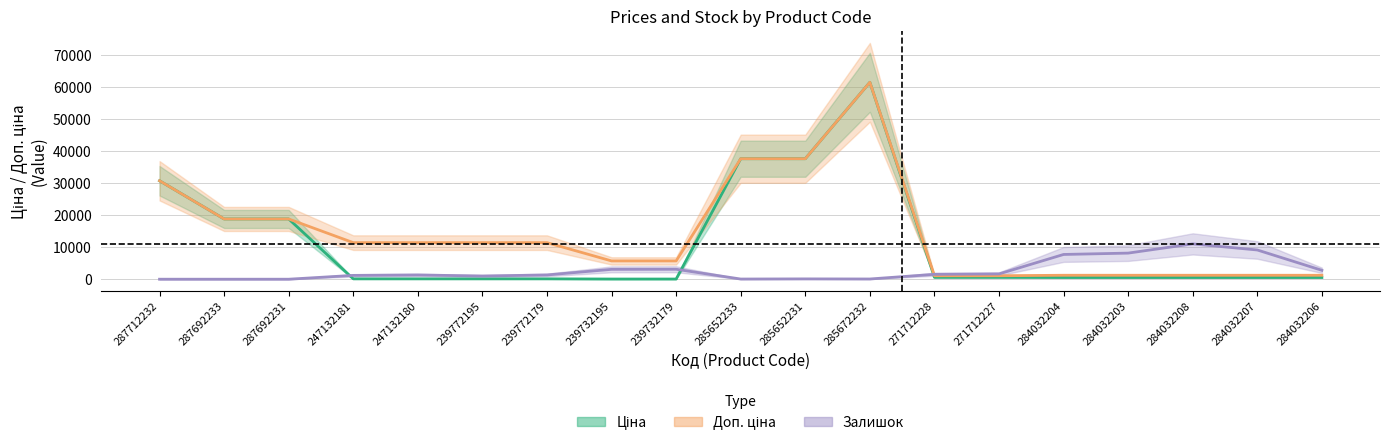

Which has a higher value, 284032207 or 239772179?

284032207